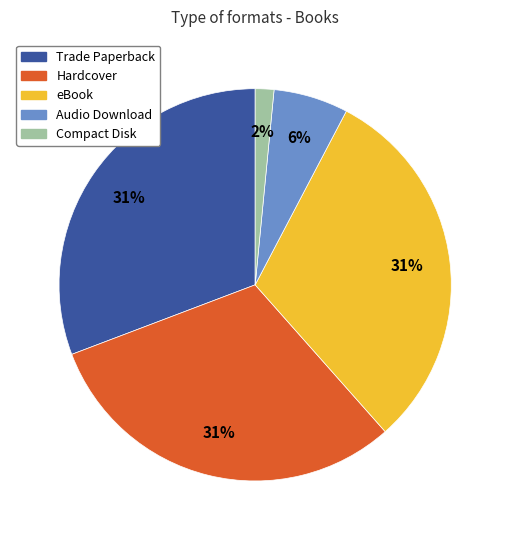

To the nearest percent, what portion does Trade Paperback represent?

31%